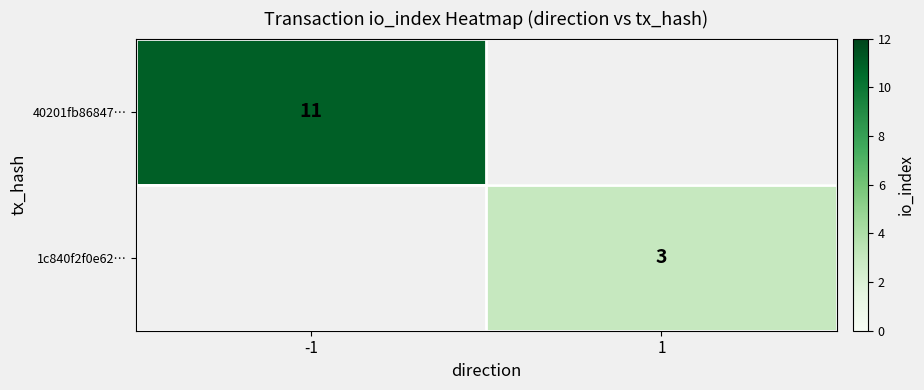

Which label corresponds to the largest value in the chart?

-1